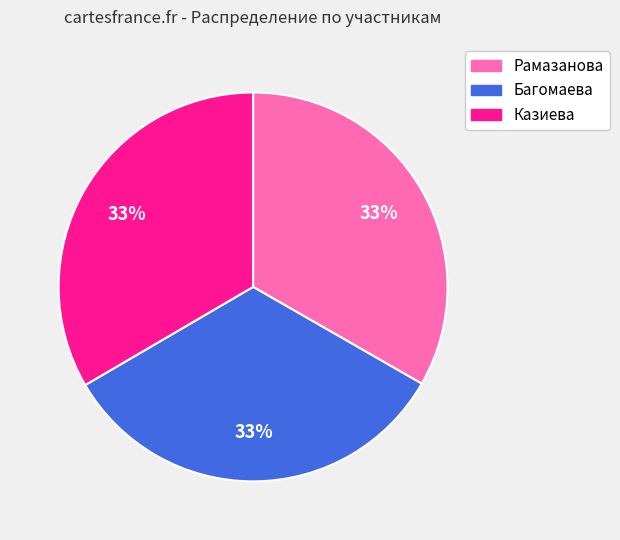

Combined, do Казиева and Багомаева account for over 50%?

Yes